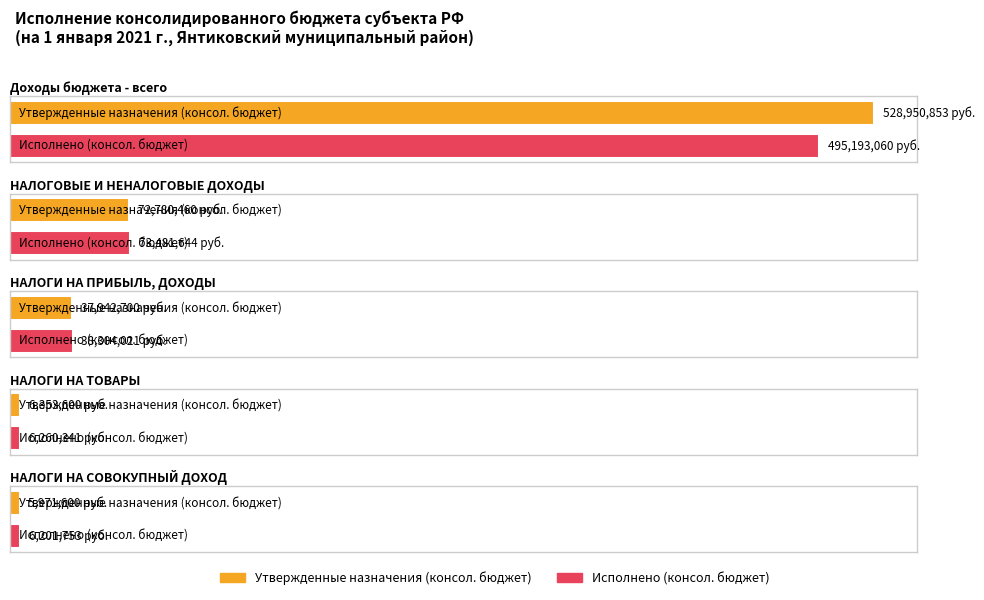

At which category does the chart reach its minimum across all series?

НАЛОГИ НА СОВОКУПНЫЙ ДОХОД